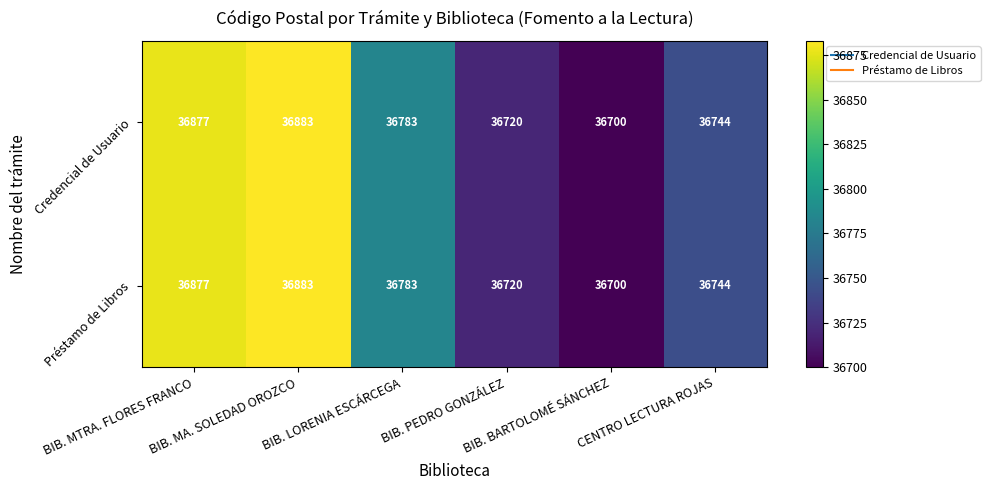

What is the difference between the maximum and minimum values in the Credencial de Usuario series?

183